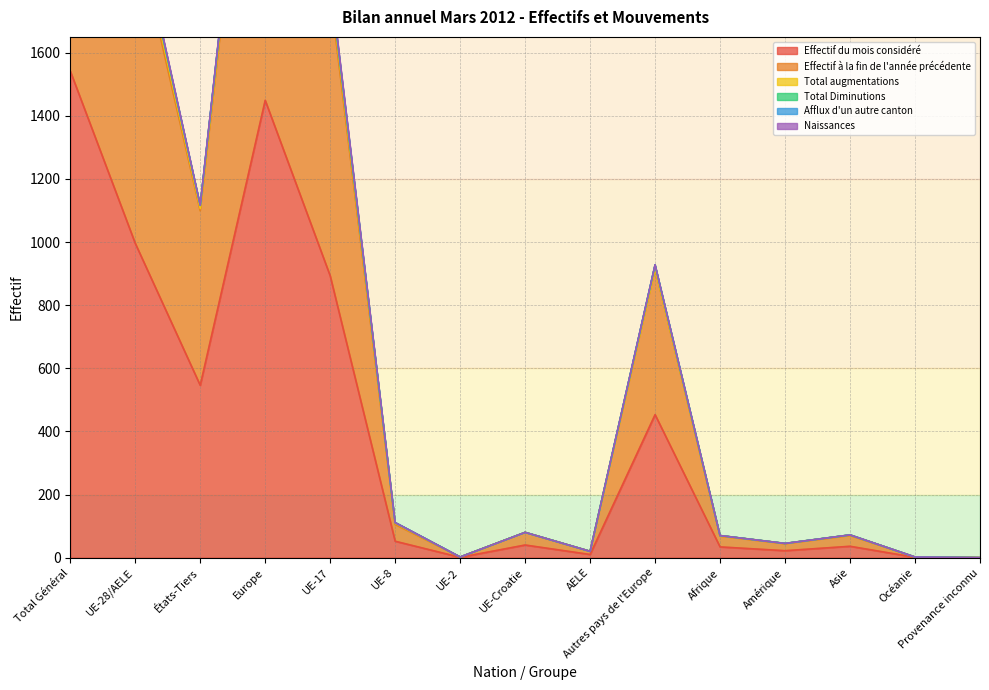

The value of Effectif du mois considéré at États-Tiers is 546. True or false?

True